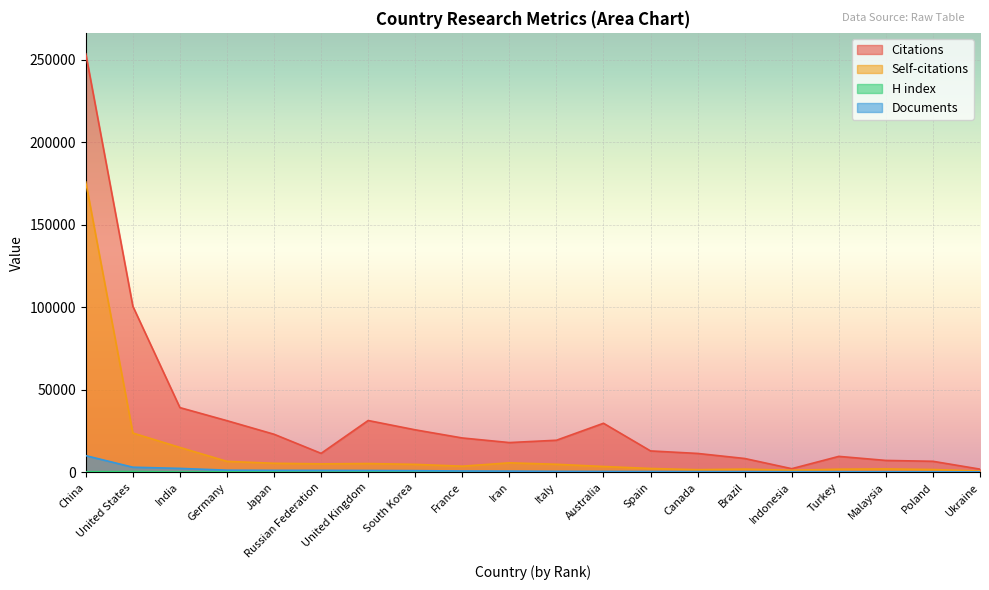

True or false: Self-citations and H index intersect in this chart.

False